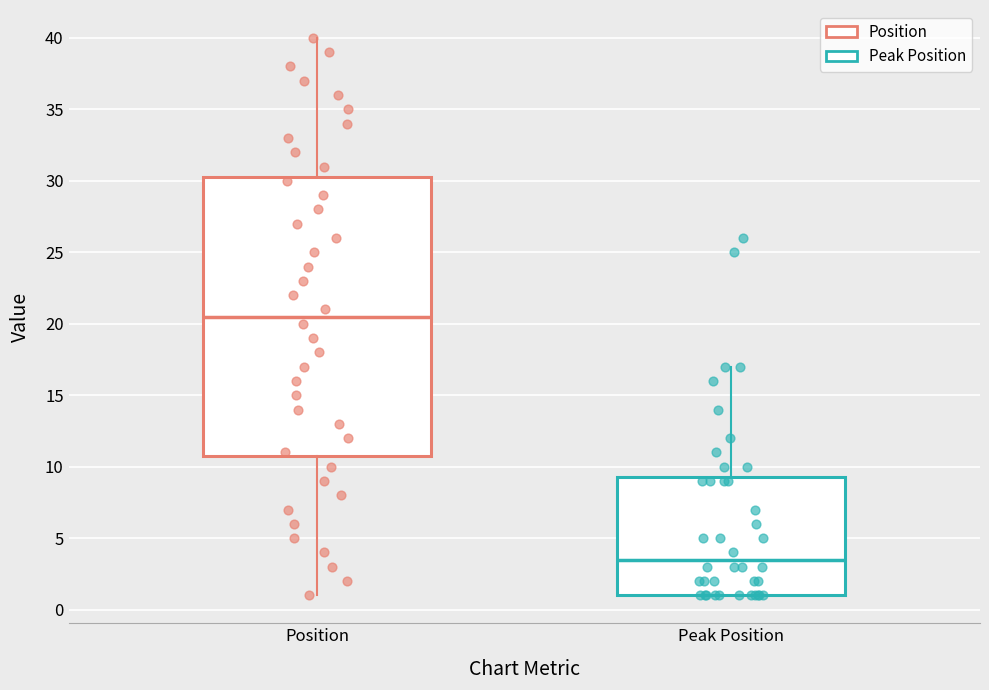

Reading left to right, transcribe this box plot: for each box, give where its median line is, the range the box spans, and where its two whiskers end, as read against the y-axis. The values are not printed on the chart, so give them approximately, as read against the axis.

Position: median 20.5, box 11.0 to 30.5, whiskers 1.0 to 40.0
Peak Position: median 3.5, box 1.0 to 9.5, whiskers 1.0 to 17.0